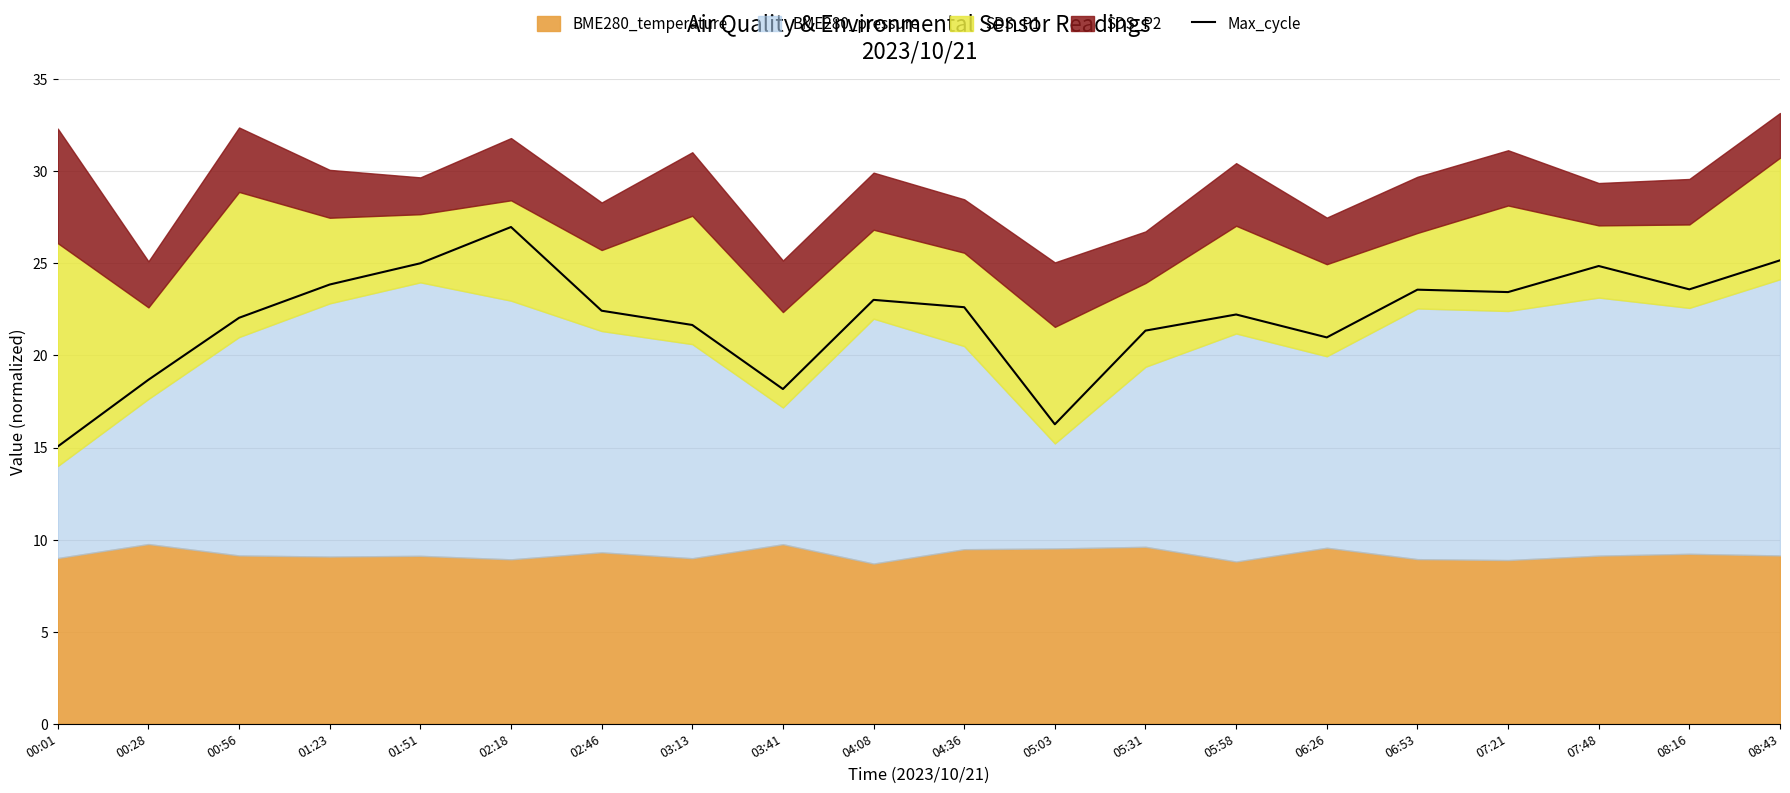

List the labels in order of value, largest first.

02:18, 08:43, 01:51, 07:48, 01:23, 08:16, 06:53, 07:21, 04:08, 04:36, 02:46, 05:58, 00:56, 03:13, 05:31, 06:26, 00:28, 03:41, 05:03, 00:01